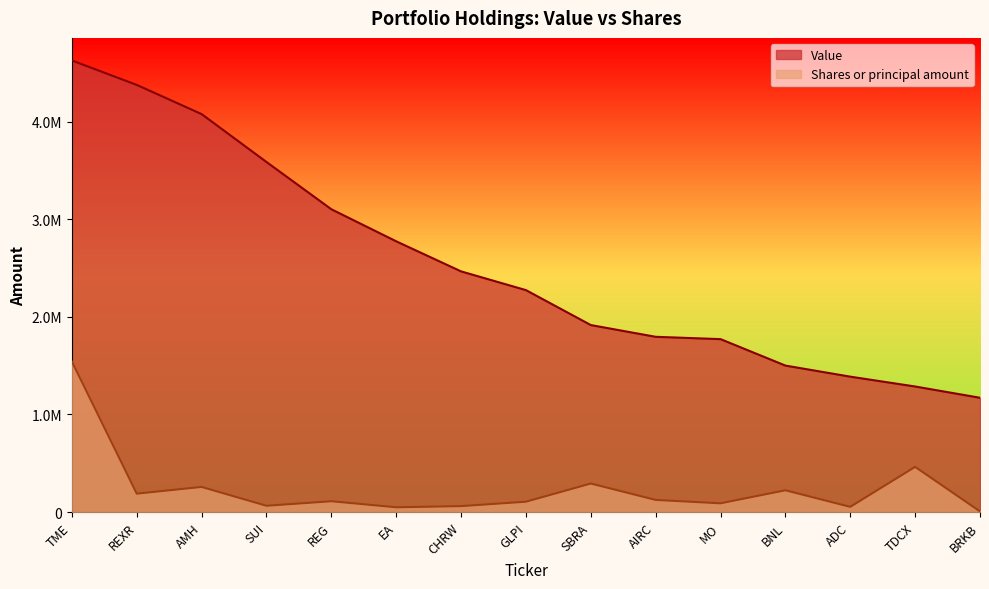

The value of Value at REG is 3103362.0. True or false?

True